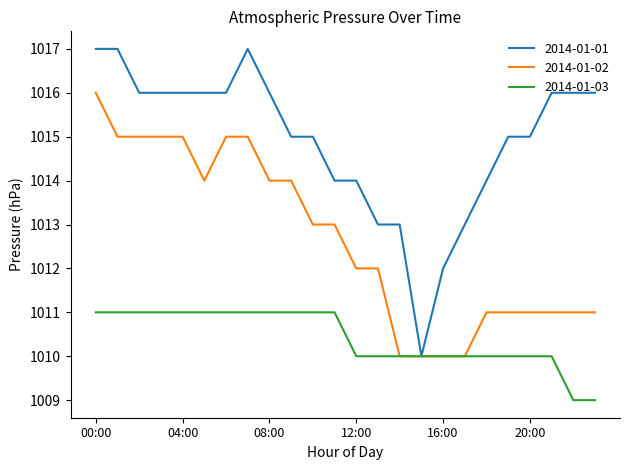

Which series has the largest range (max minus min)?

2014-01-01